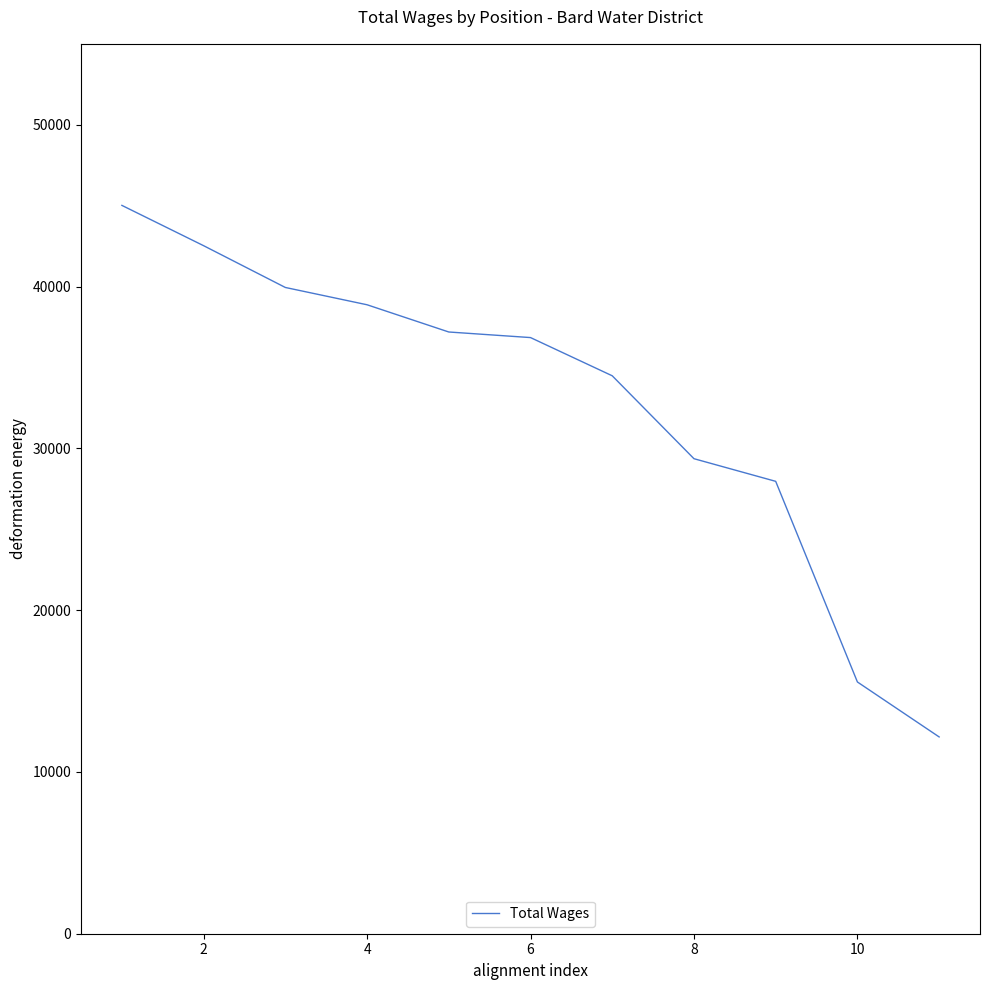

What is the difference between the maximum and minimum values?

32852